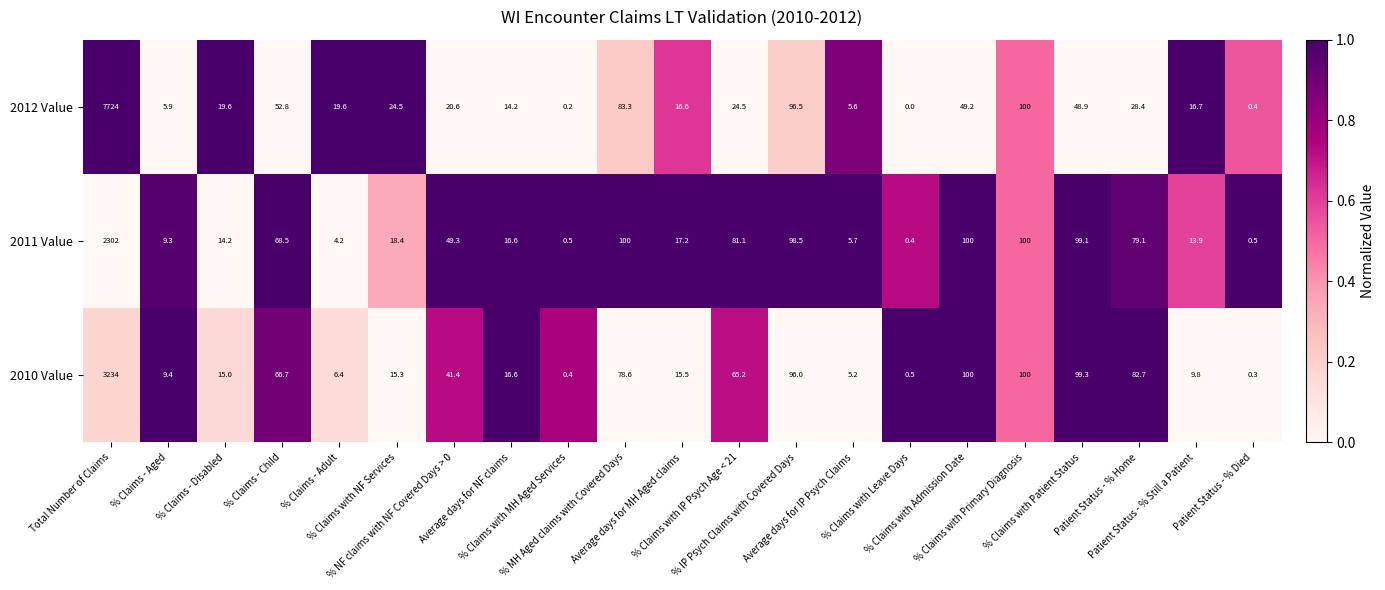

Which series has the widest spread of values?

2012 Value